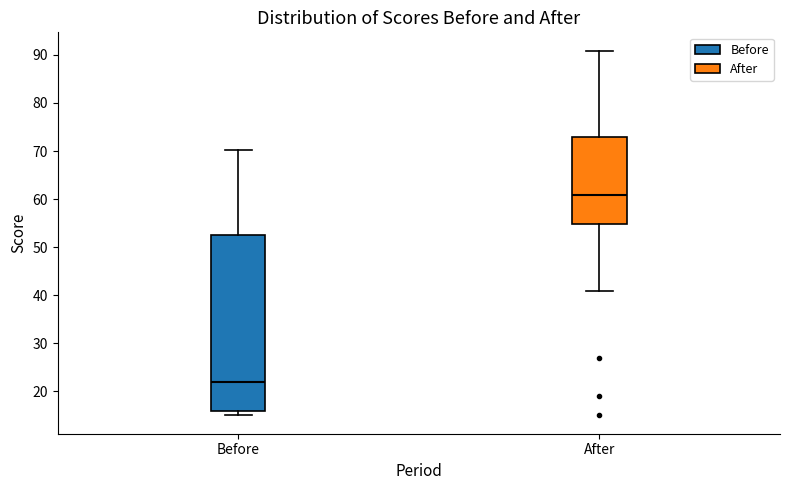

Where is the lower edge of the box for Before on the y-axis? The values are not printed on the chart, so give them approximately, as read against the axis.

16